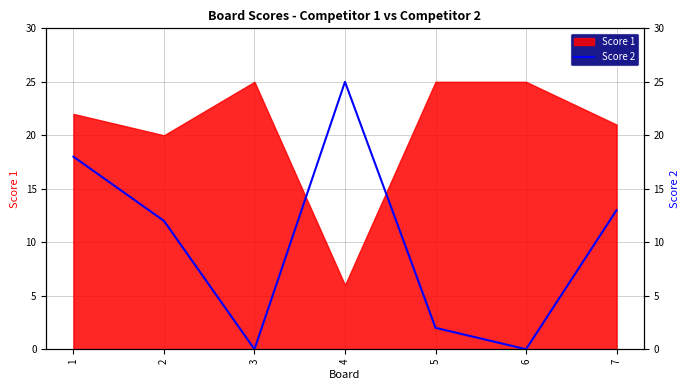

What is the difference between the maximum and minimum values?

25